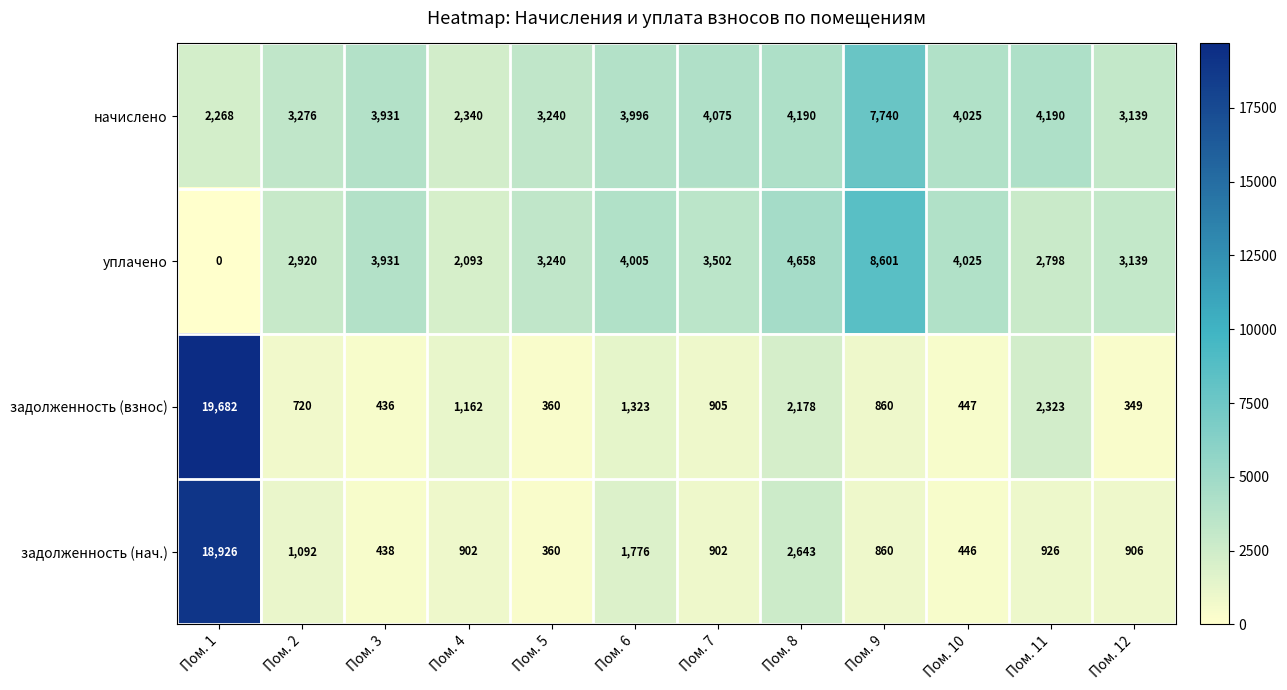

What is the total value across all series at Пом. 7?

9384